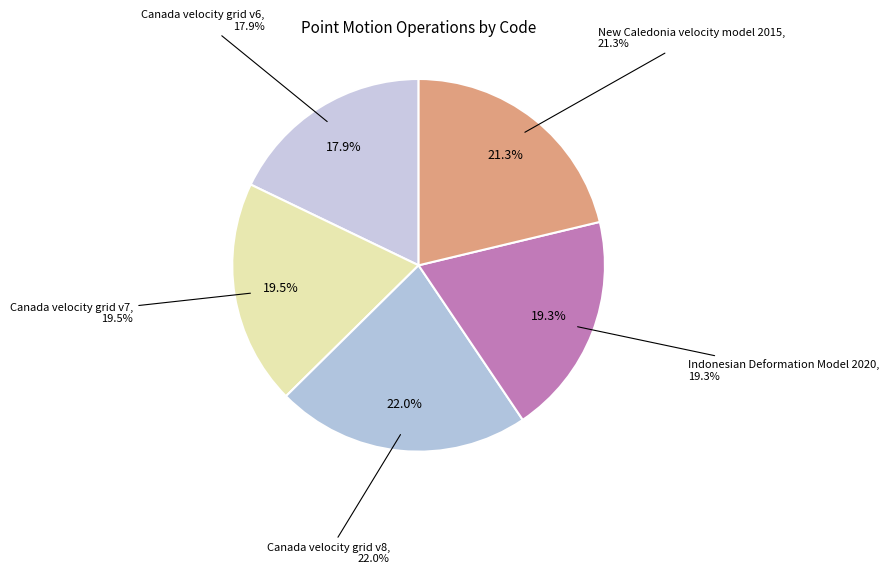

Approximately how many times larger is the value at Canada velocity grid v7 compared to Indonesian Deformation Model 2020?

1.0